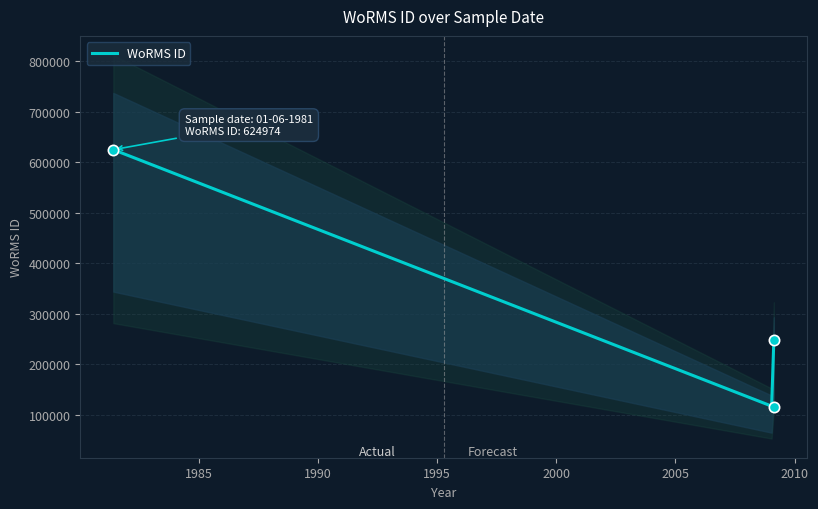

Which has a higher value, 01-06-1981 or 18-02-2009?

01-06-1981